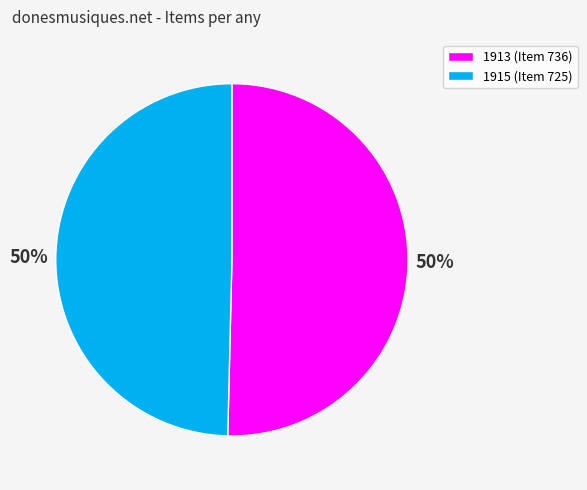

Which has a higher value, 1913 or 1915?

1913